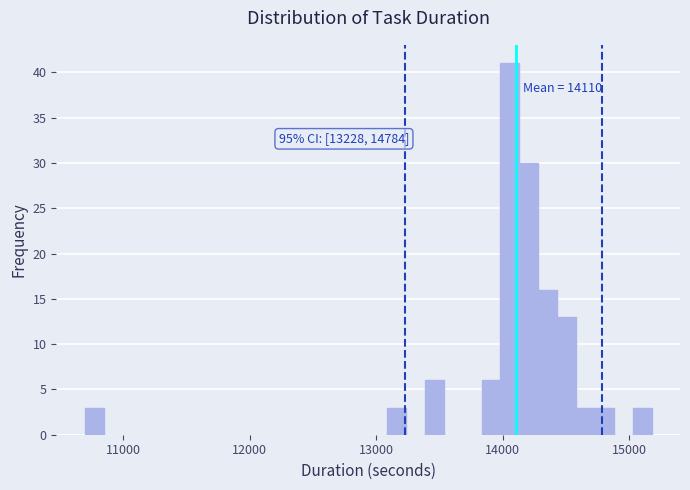

Read against the x-axis, roughly where is the centre of the tallest bar?

14100